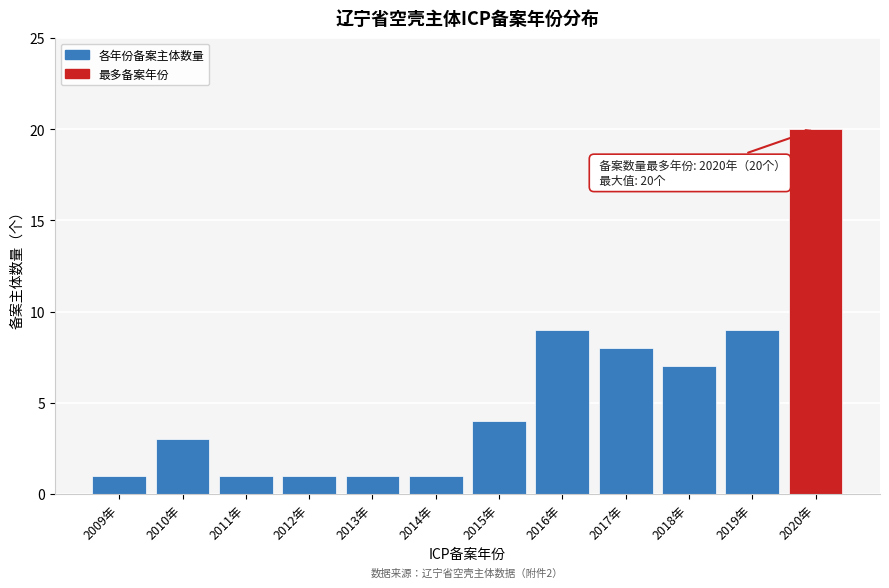

Reading left to right, extract all data points from this chart.

2009年=1	2010年=3	2011年=1	2012年=1	2013年=1	2014年=1	2015年=4	2016年=9	2017年=8	2018年=7	2019年=9	2020年=20